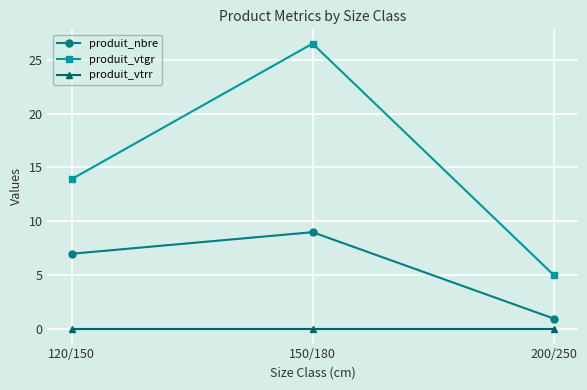

How many lines are shown in the chart?

3